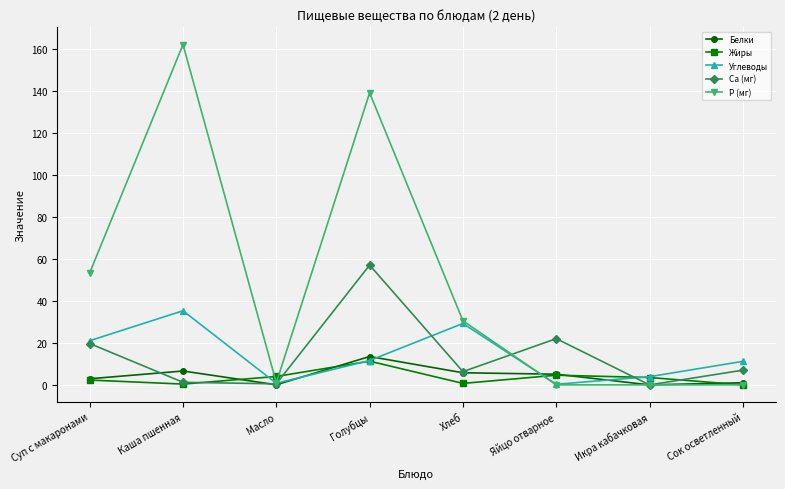

What is the difference between the Жиры values at Масло and Икра кабачковая?

0.5